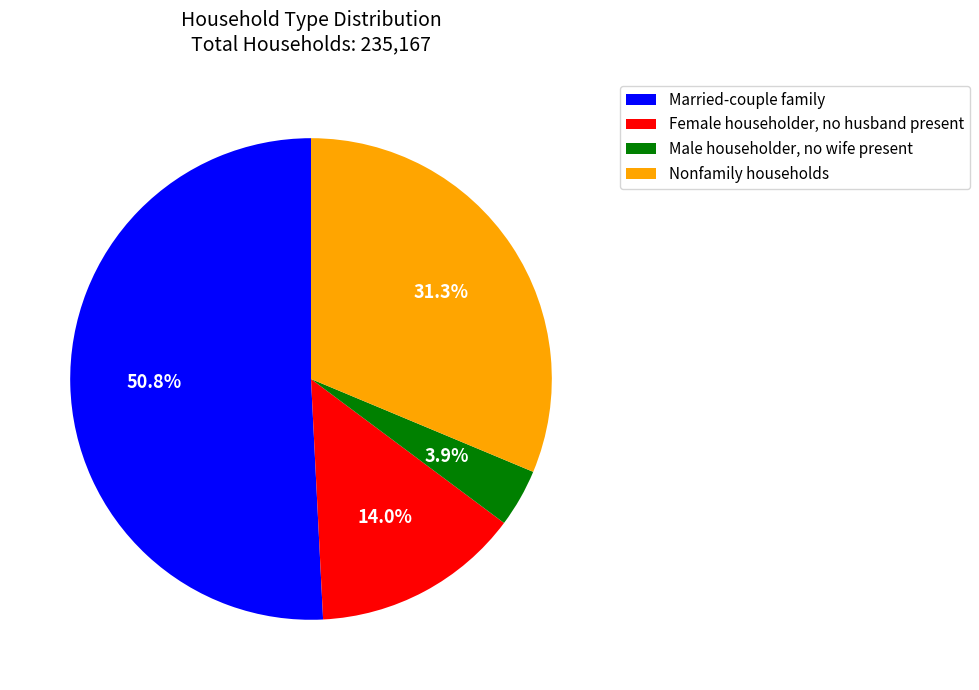

To the nearest percent, what percentage of the pie is Female householder, no husband present?

14%